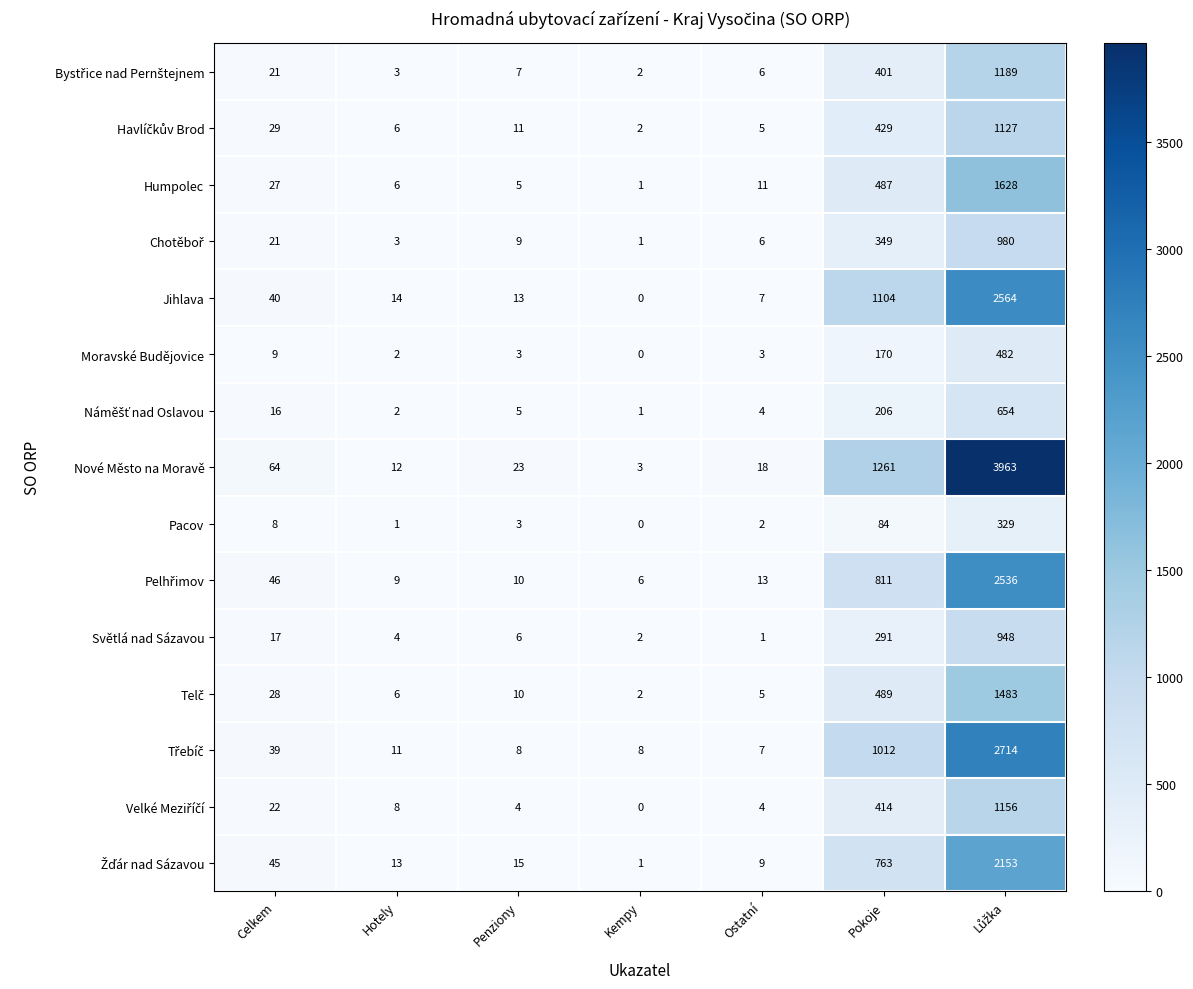

Which series changed the most between Celkem and Penziony?

Nové Město na Moravě